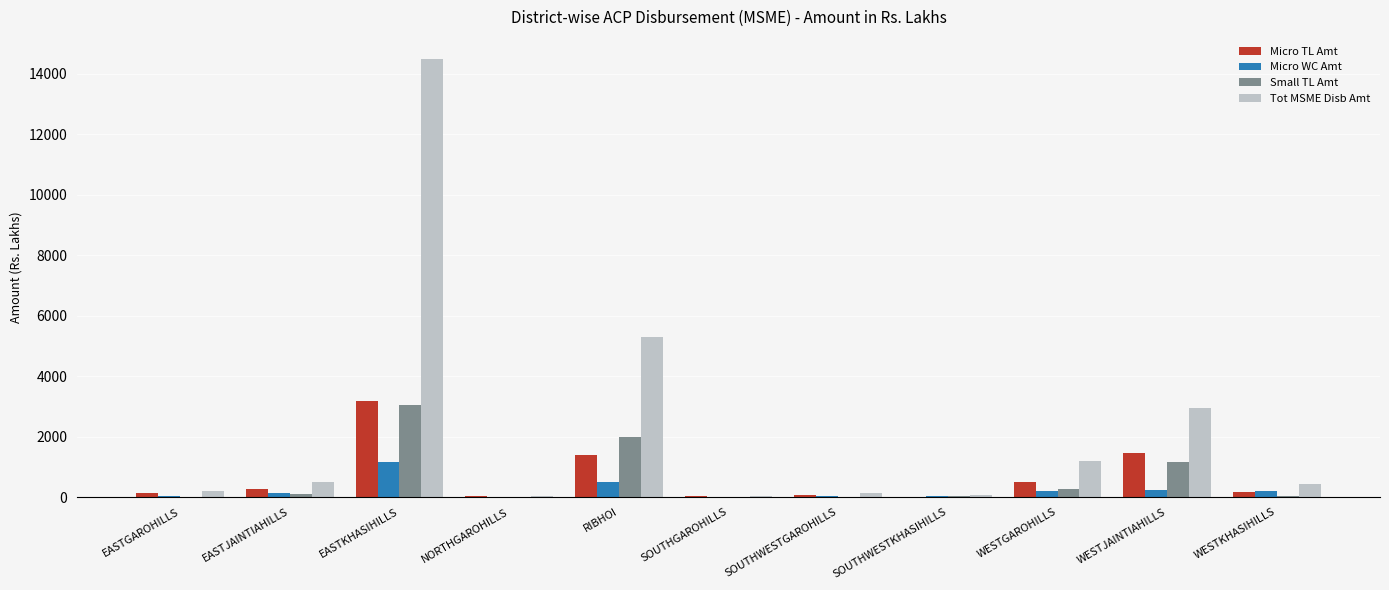

What is the sum of all Micro WC Amt values?

2549.7